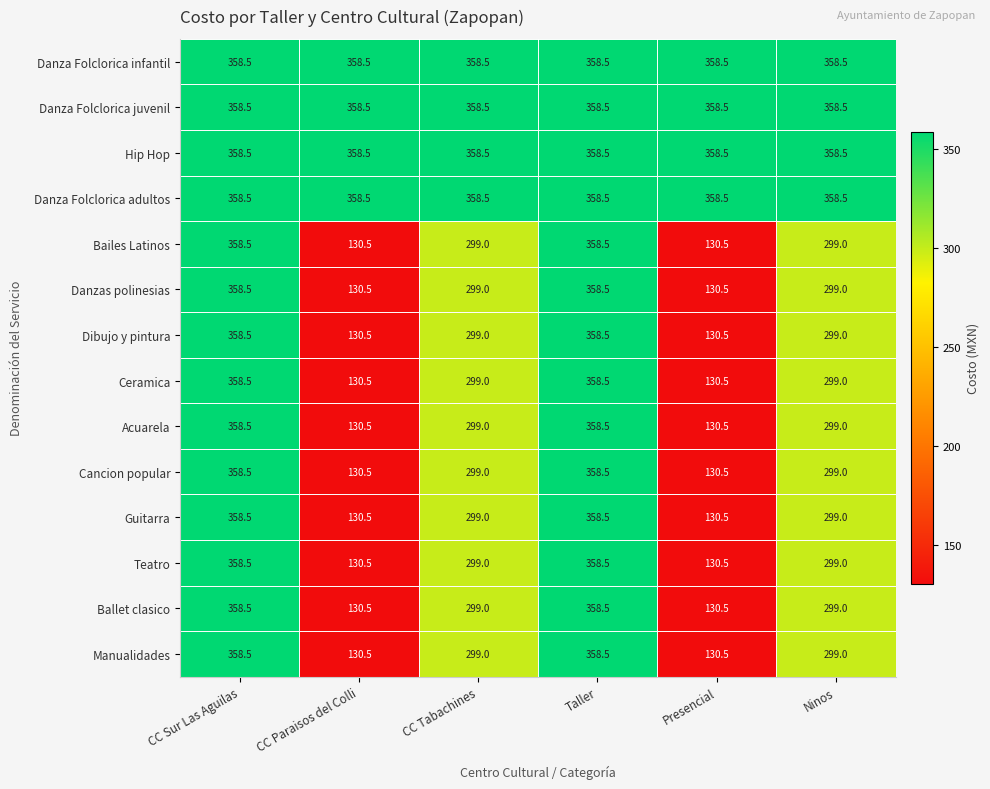

What is the spread (max minus min) of values at CC Paraisos del Colli?

228.0